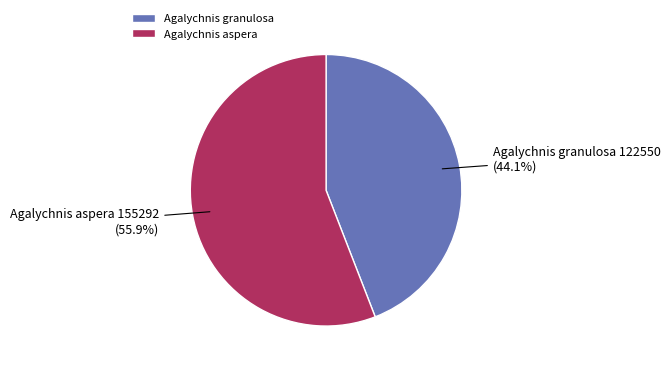

What is the largest slice in the pie chart?

Agalychnis aspera